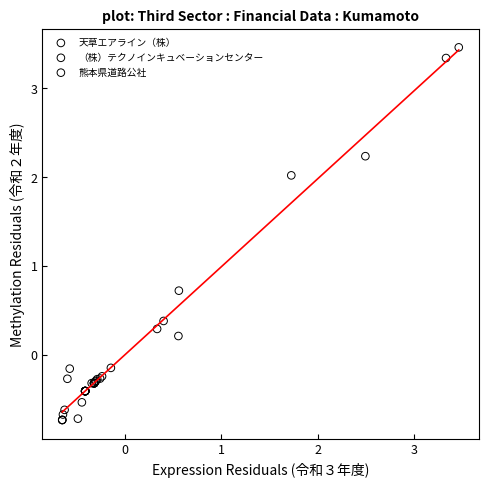

Which series contains the highest Y value?

（株）テクノインキュベーションセンター